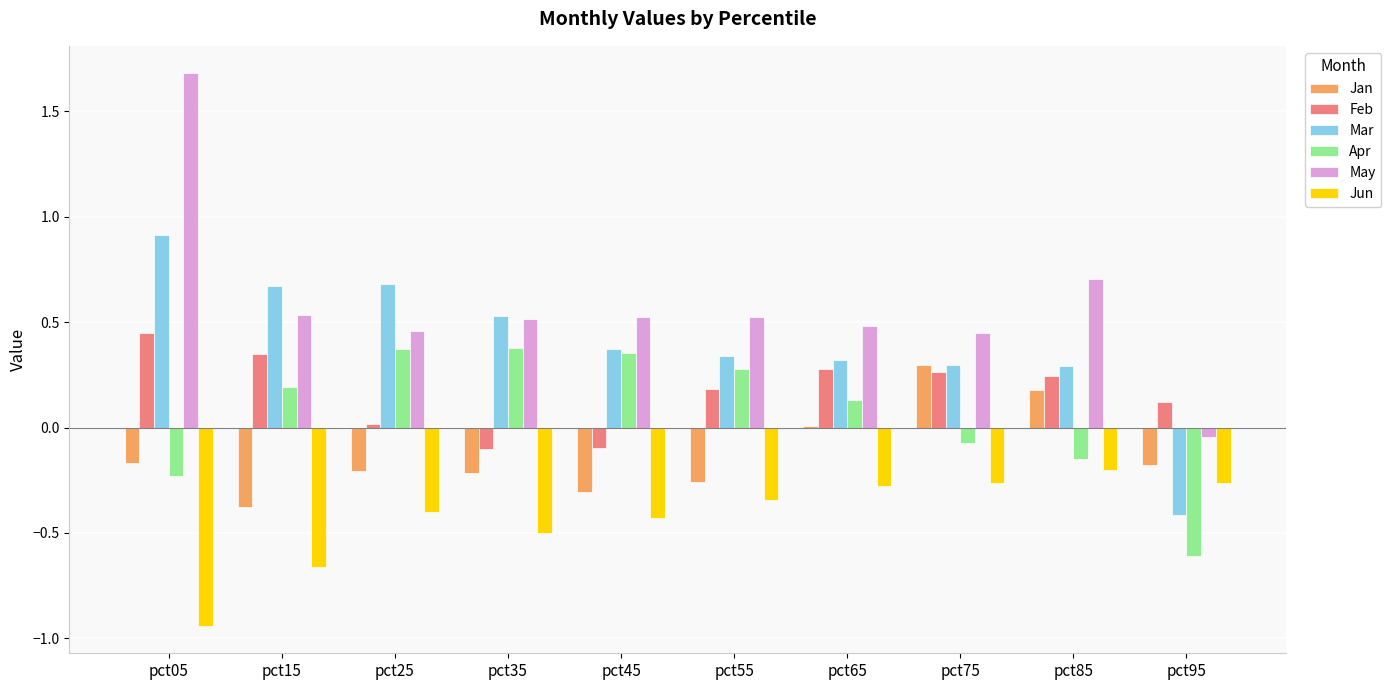

Which category has the highest value across all series?

pct05